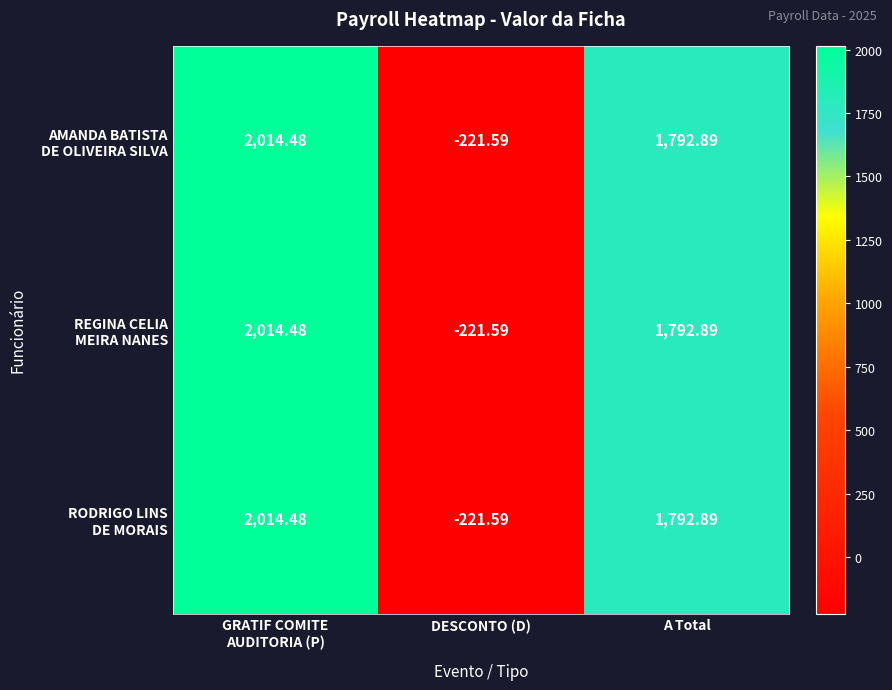

Which label corresponds to the smallest value in the chart?

DESCONTO (D)